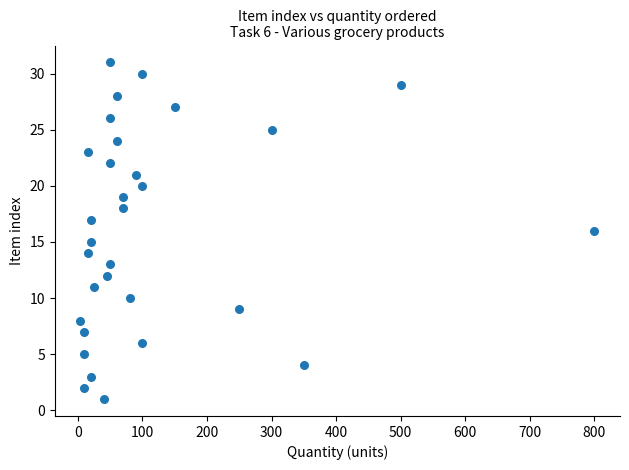

What is the range of X values (max minus min)?

796